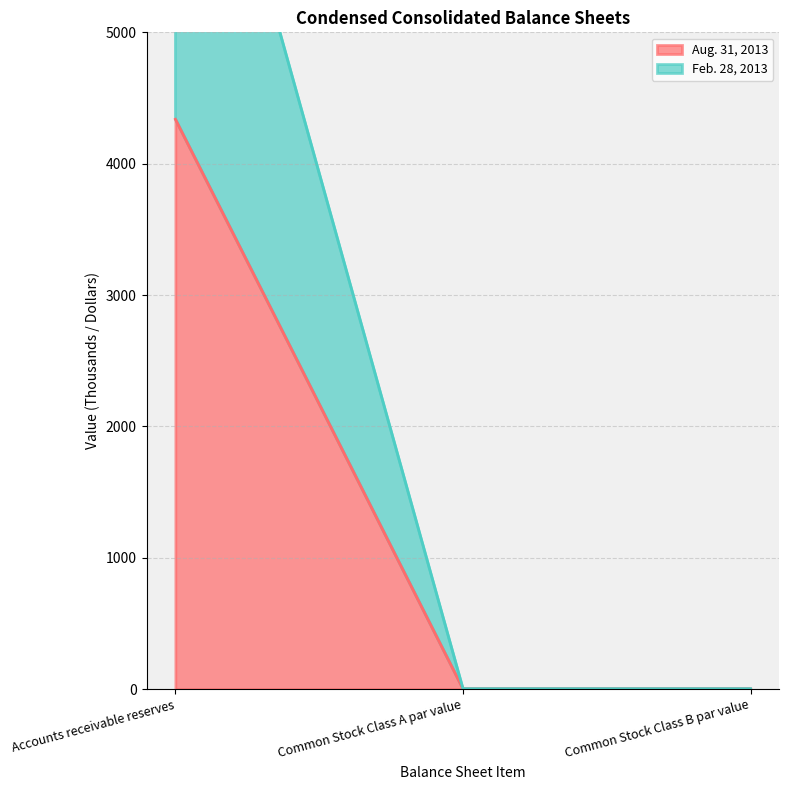

Read the Aug. 31, 2013 value at Accounts receivable reserves, to the nearest 10.

4340